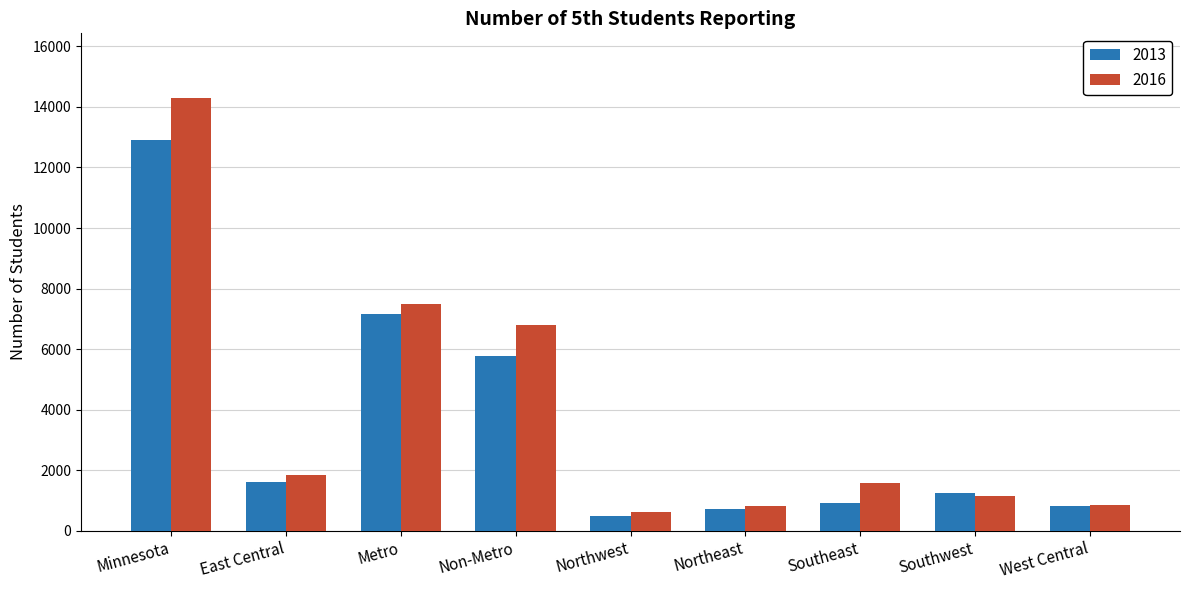

How many values in the 2013 series are below 1257?

4